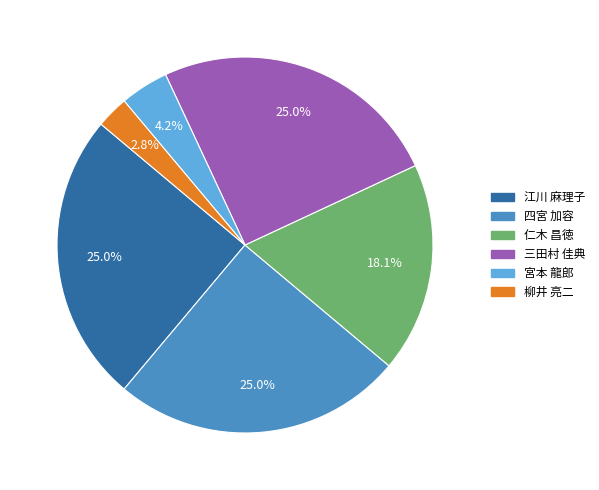

Does any single category account for the majority?

No